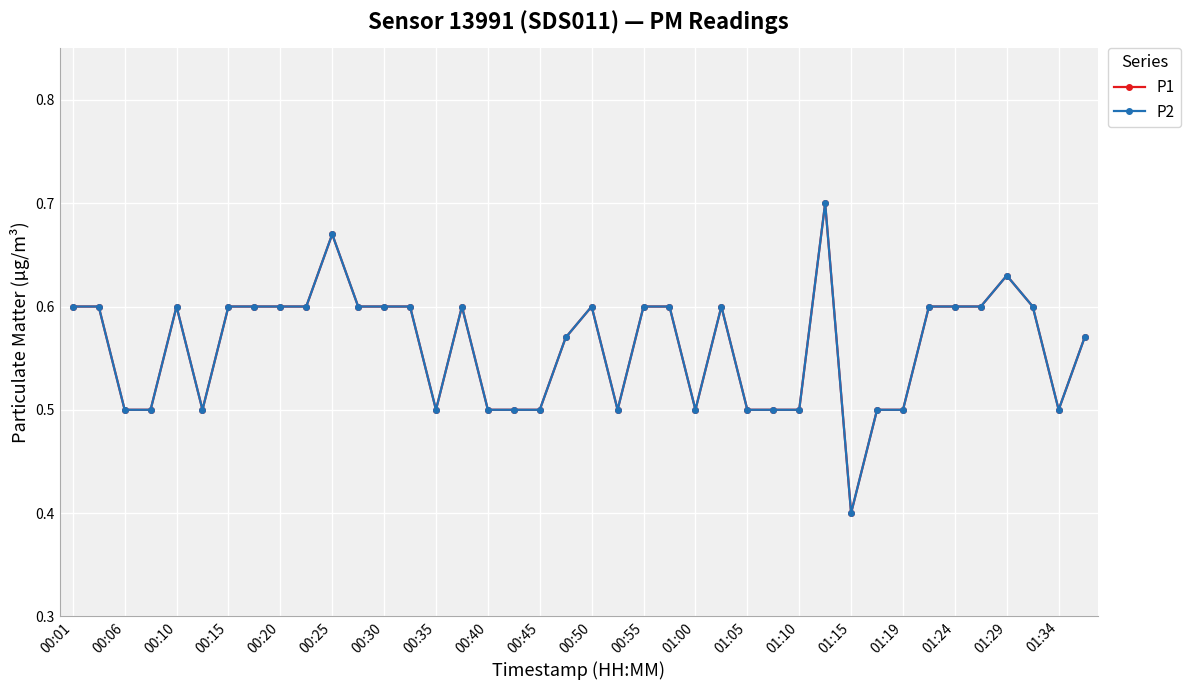

At how many categories does at least one series exceed 0?

40